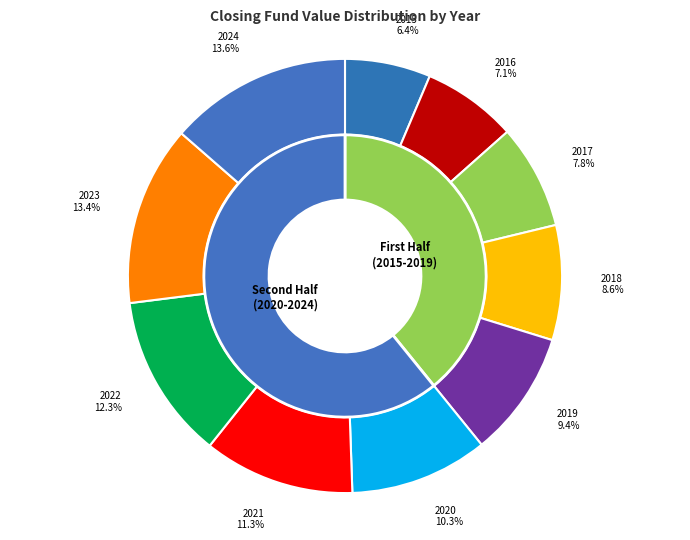

Is there any slice that represents more than half of the pie?

No